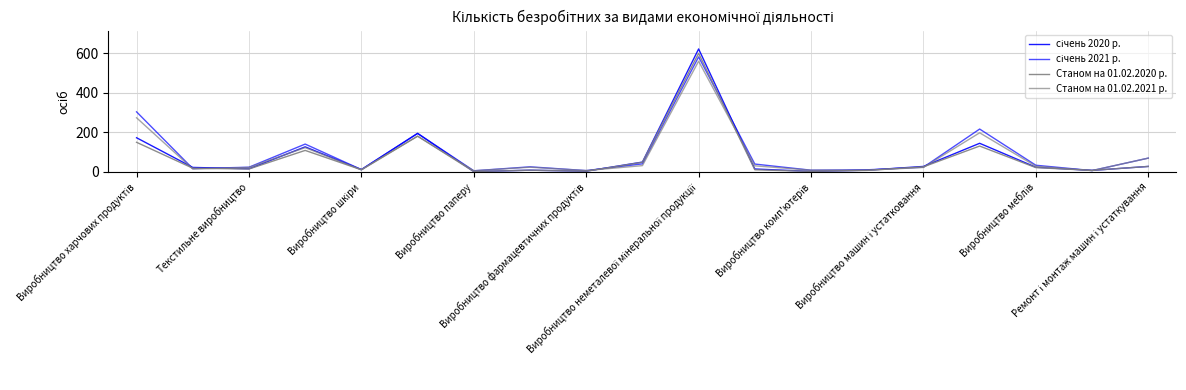

How many interior local valleys does the січень 2021 р. series have?

6